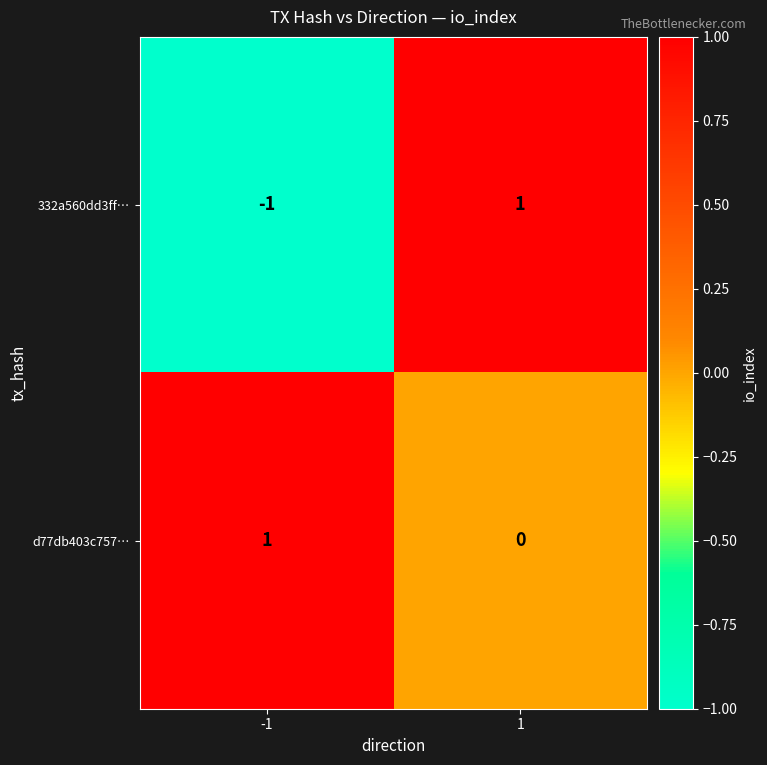

Is the value of 332a560dd3ff… at 1 greater than the value of d77db403c757… at 1?

Yes